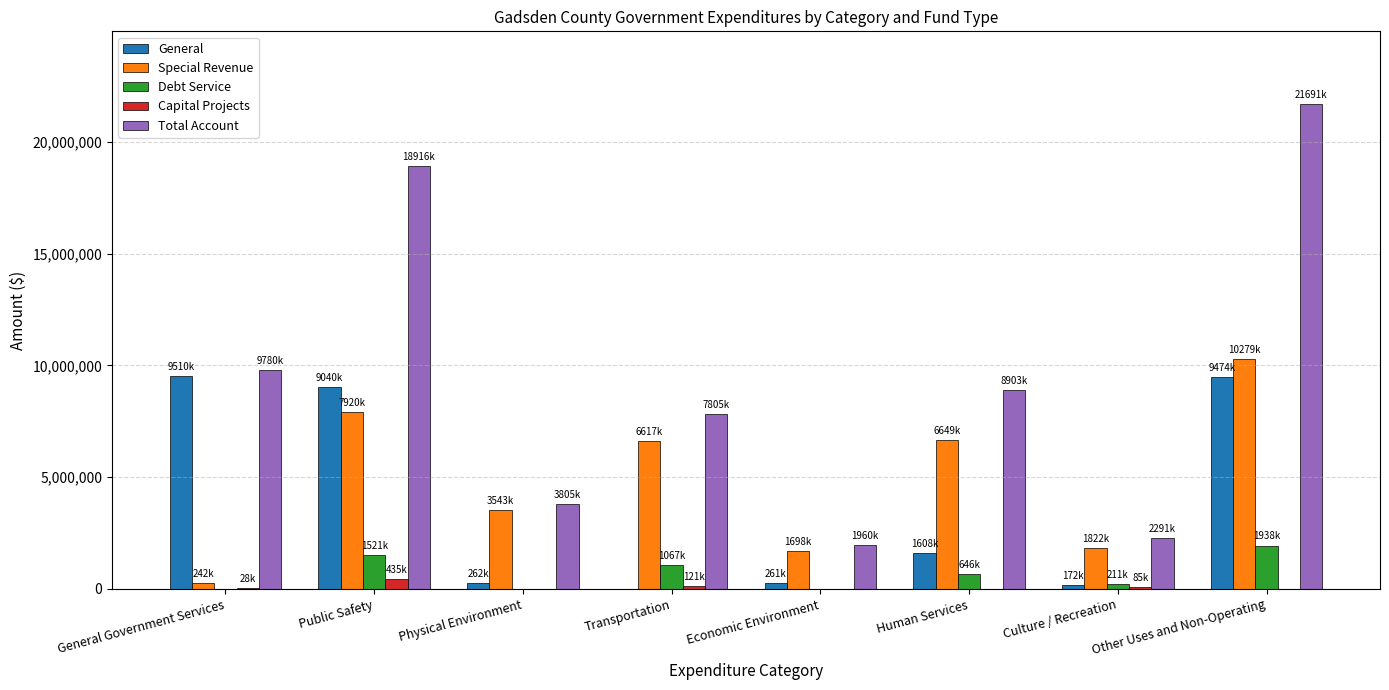

At which label is Total Account closest to 11825546?

General Government Services